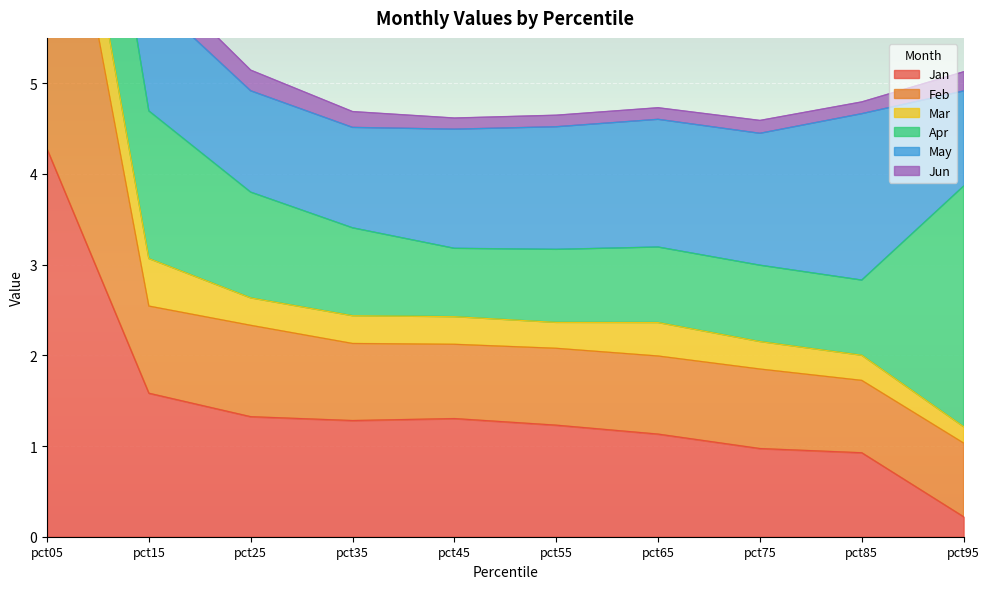

In Jun, how many points are lower than both neighbors (excluding endpoints)?

2